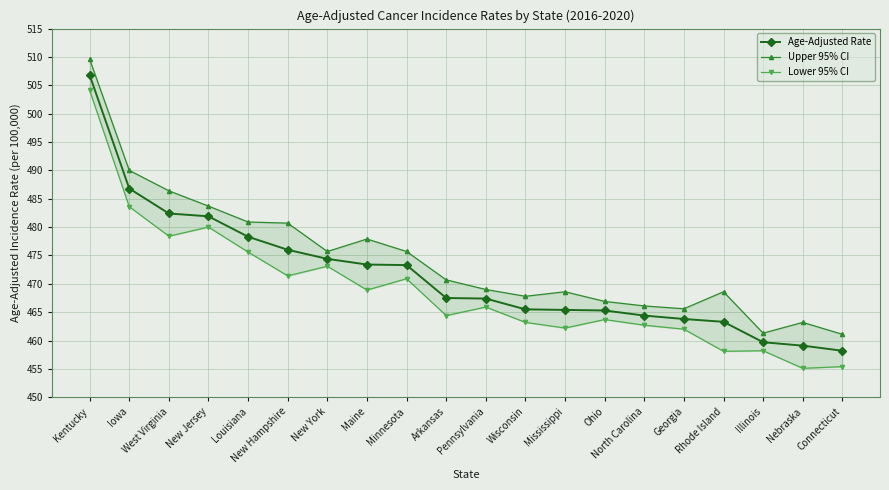

Reading left to right, extract all data points from this chart.

Age-Adjusted Rate: Kentucky=506.8	Iowa=486.8	West Virginia=482.4	New Jersey=481.9	Louisiana=478.3	New Hampshire=476.0	New York=474.4	Maine=473.4	Minnesota=473.3	Arkansas=467.5	Pennsylvania=467.4	Wisconsin=465.5	Mississippi=465.4	Ohio=465.3	North Carolina=464.4	Georgia=463.8	Rhode Island=463.3	Illinois=459.7	Nebraska=459.1	Connecticut=458.2
Upper 95% CI: Kentucky=509.6	Iowa=490.0	West Virginia=486.4	New Jersey=483.7	Louisiana=480.9	New Hampshire=480.7	New York=475.7	Maine=477.9	Minnesota=475.7	Arkansas=470.7	Pennsylvania=469.0	Wisconsin=467.8	Mississippi=468.6	Ohio=466.9	North Carolina=466.1	Georgia=465.6	Rhode Island=468.6	Illinois=461.3	Nebraska=463.2	Connecticut=461.1
Lower 95% CI: Kentucky=504.1	Iowa=483.6	West Virginia=478.4	New Jersey=480.0	Louisiana=475.6	New Hampshire=471.4	New York=473.1	Maine=468.9	Minnesota=470.9	Arkansas=464.4	Pennsylvania=465.9	Wisconsin=463.2	Mississippi=462.2	Ohio=463.7	North Carolina=462.7	Georgia=462.0	Rhode Island=458.1	Illinois=458.2	Nebraska=455.1	Connecticut=455.4